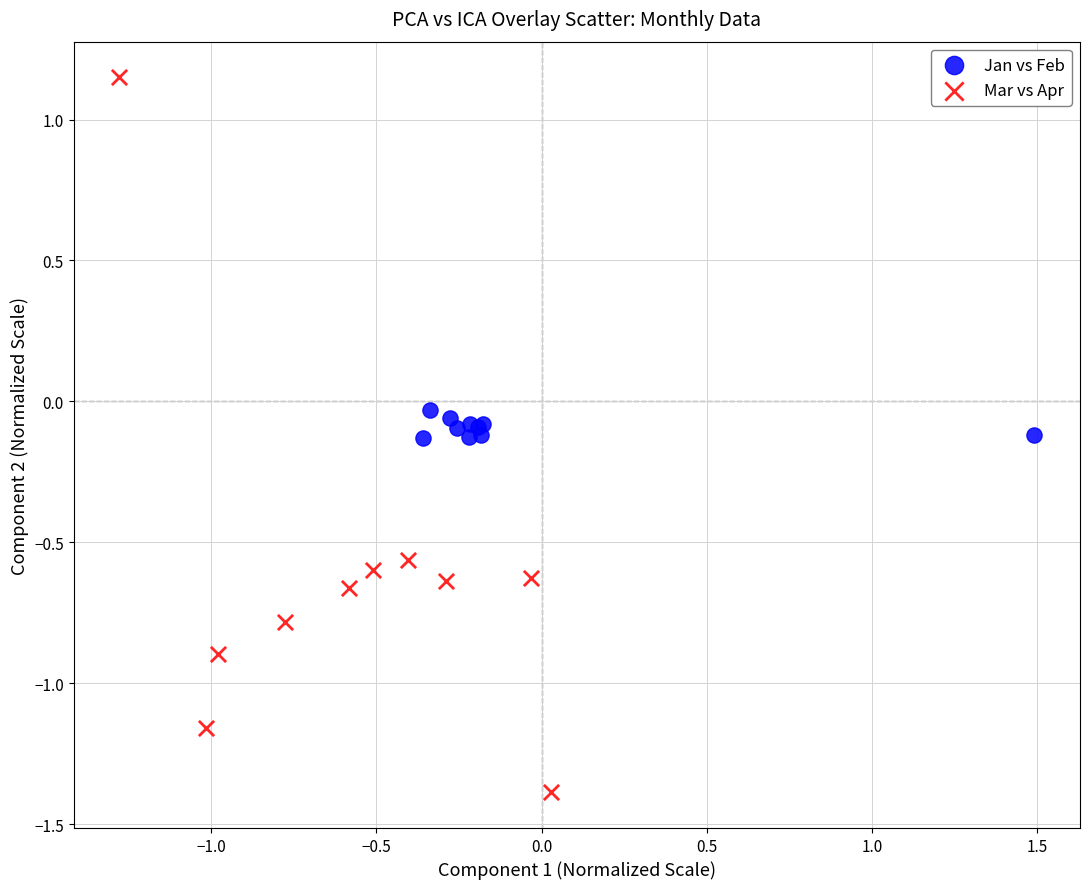

Which series reaches the minimum Y coordinate?

Mar vs Apr